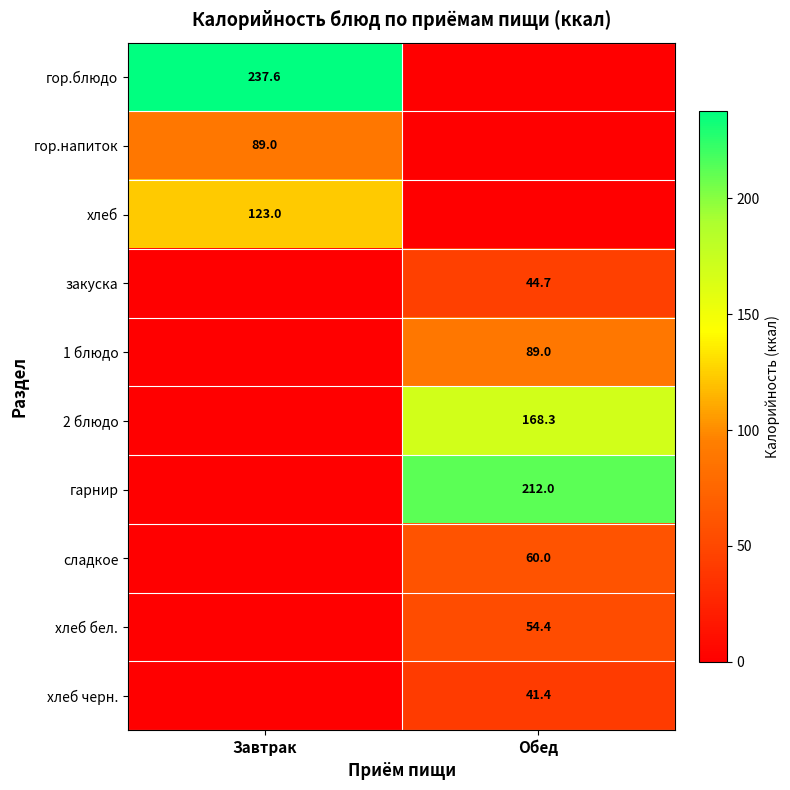

Is it true that гор.блюдо equals 48.5 at Завтрак?

False